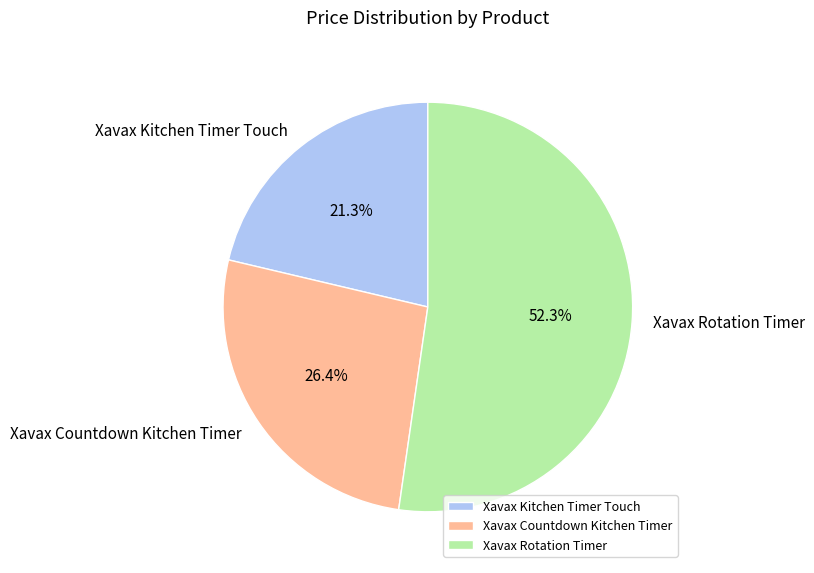

To the nearest percent, what percentage of the pie is Xavax Countdown Kitchen Timer?

26%